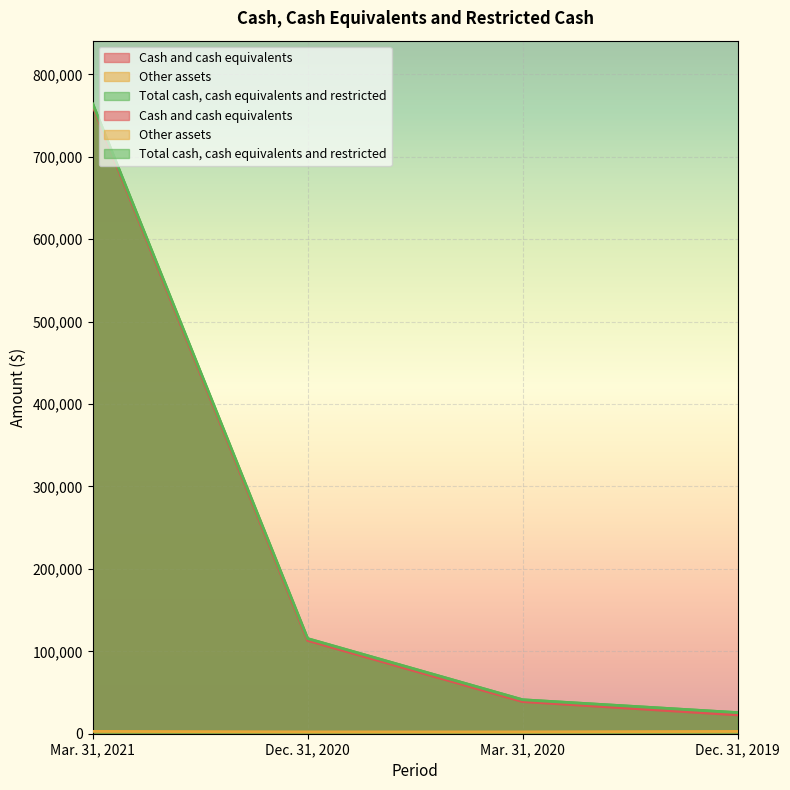

True or false: Other assets and Cash and cash equivalents cross at least once.

False